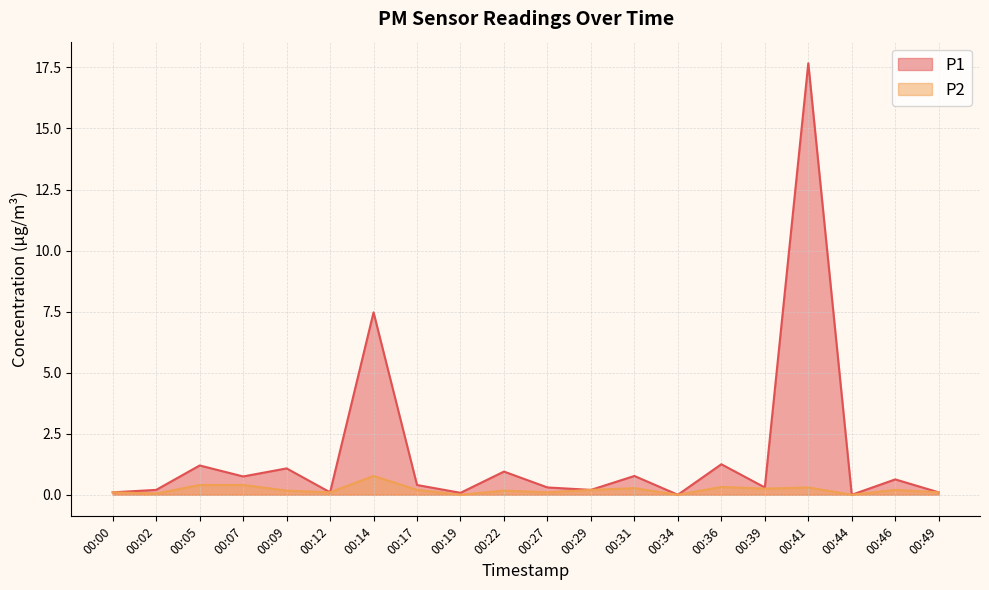

At 00:09, list the series in order from largest to smallest.

P1, P2